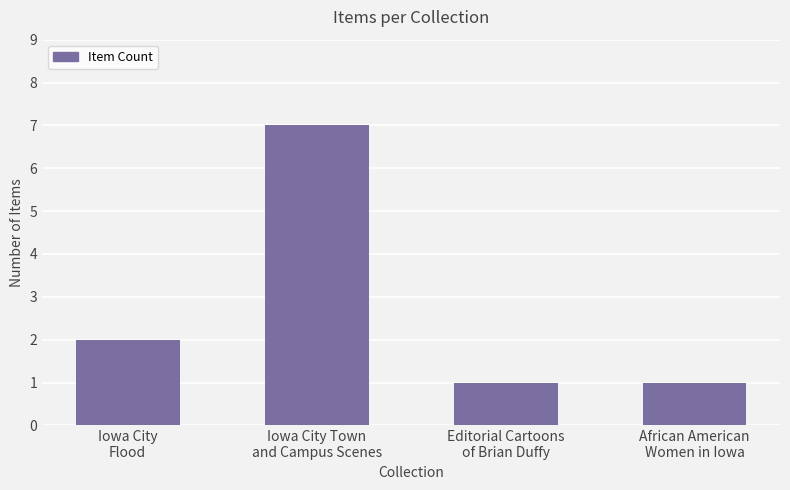

How many data points are less than 2?

2